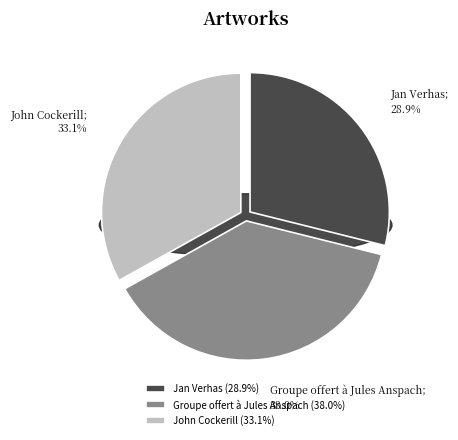

True or false: Jan Verhas accounts for 21% of the total.

False